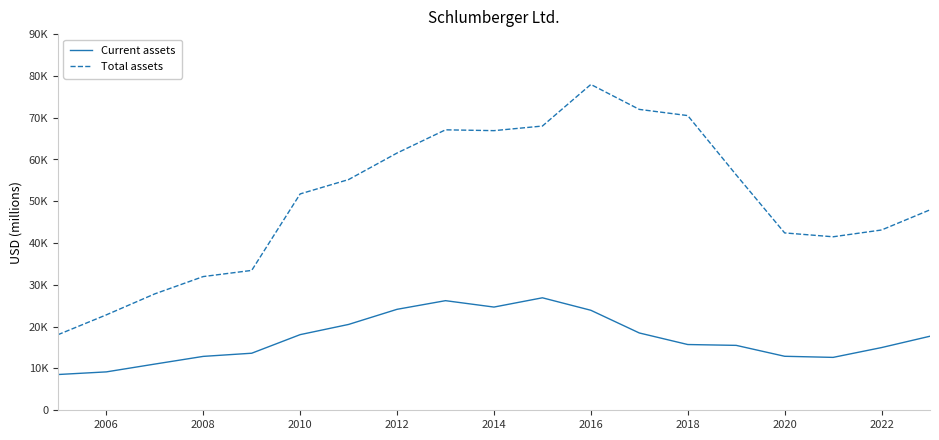

What are all the series names shown in the legend?

Current assets, Total assets